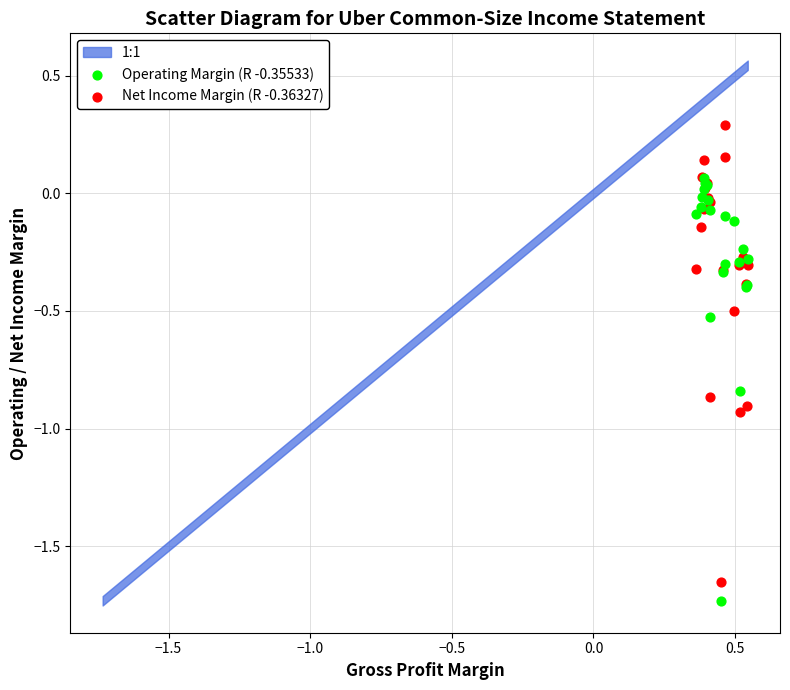

Which series contains the lowest Y value?

Operating Margin (R -0.35533)